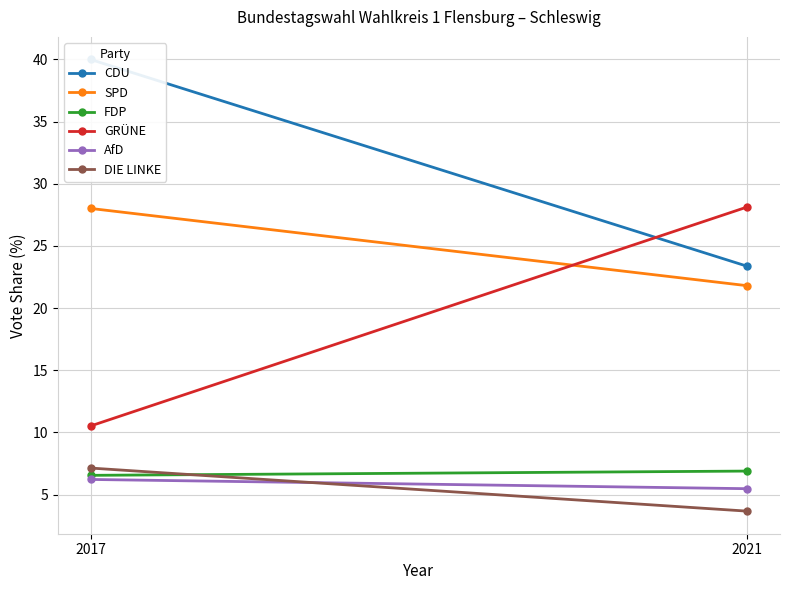

Reading left to right, extract all data points from this chart.

CDU: 40.0	23.4
SPD: 28.0	21.8
FDP: 6.5	6.9
GRÜNE: 10.5	28.1
AfD: 6.2	5.5
DIE LINKE: 7.1	3.7